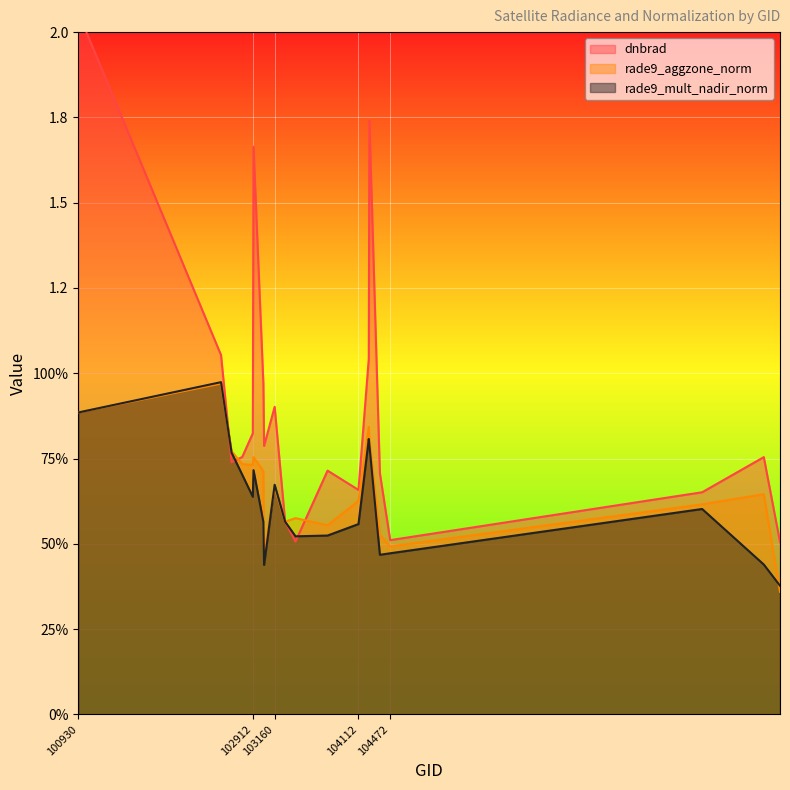

What is the total value across all series at 104112?

1.8